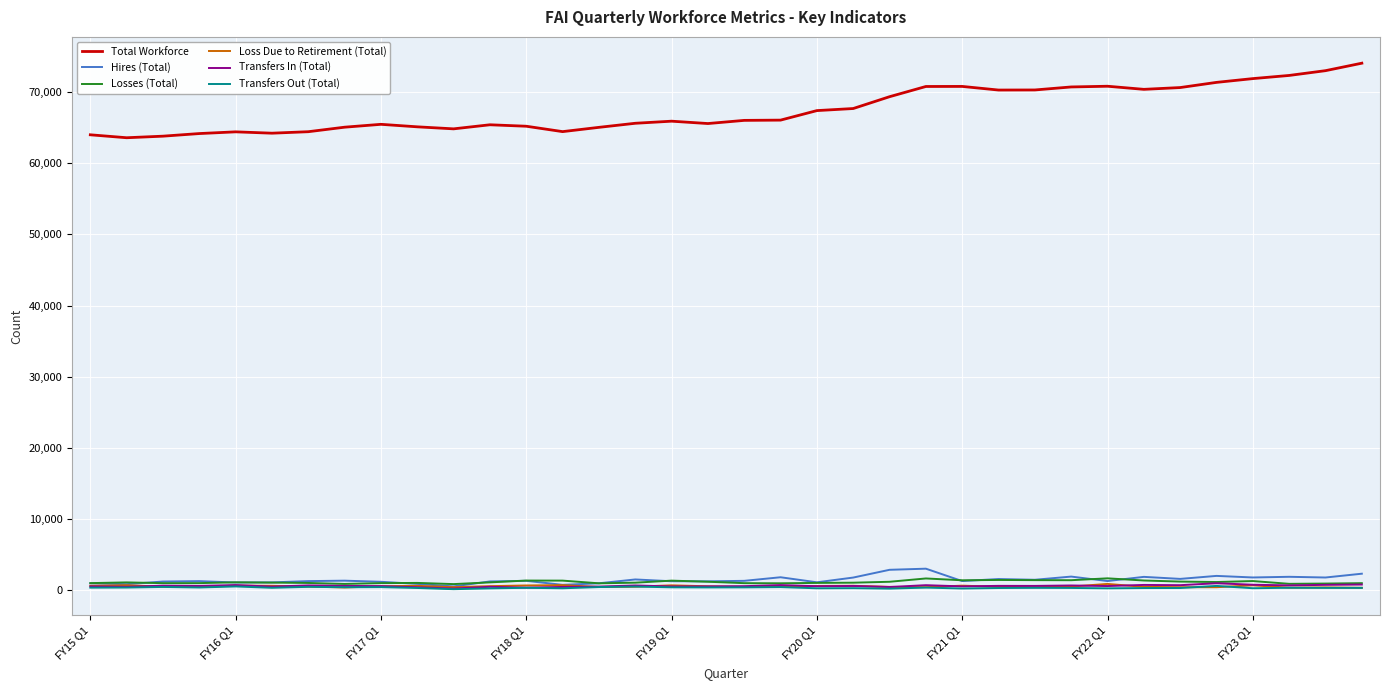

Which series has the largest total across all categories?

Total Workforce